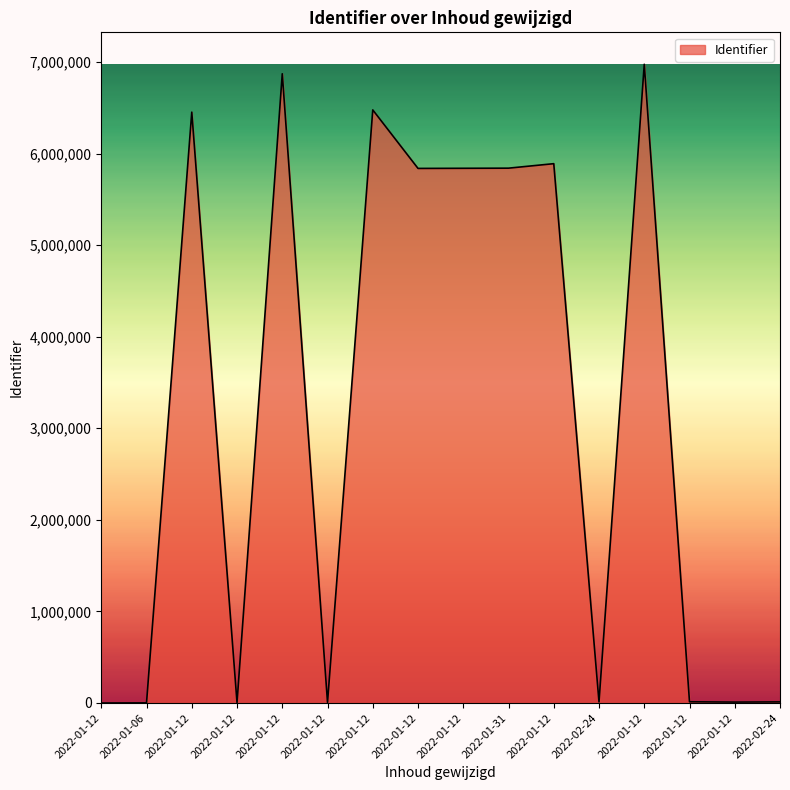

How many lines are shown in the chart?

1